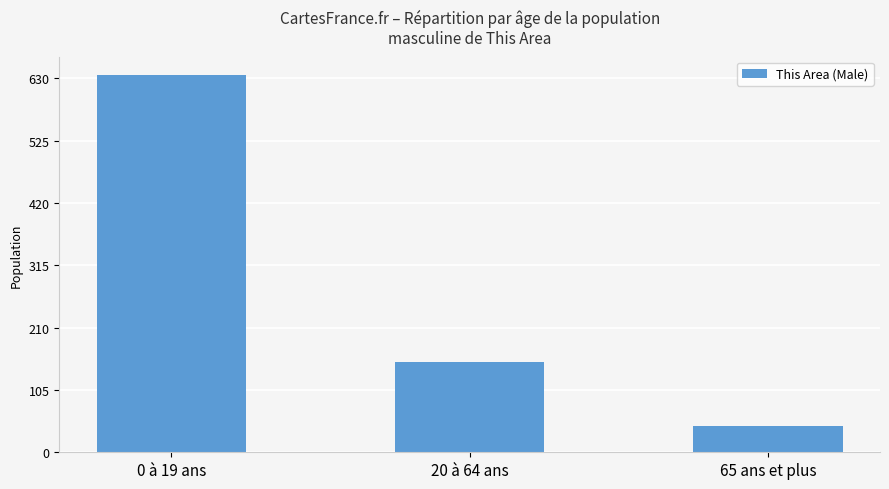

What position from the left is 0 à 19 ans?

1